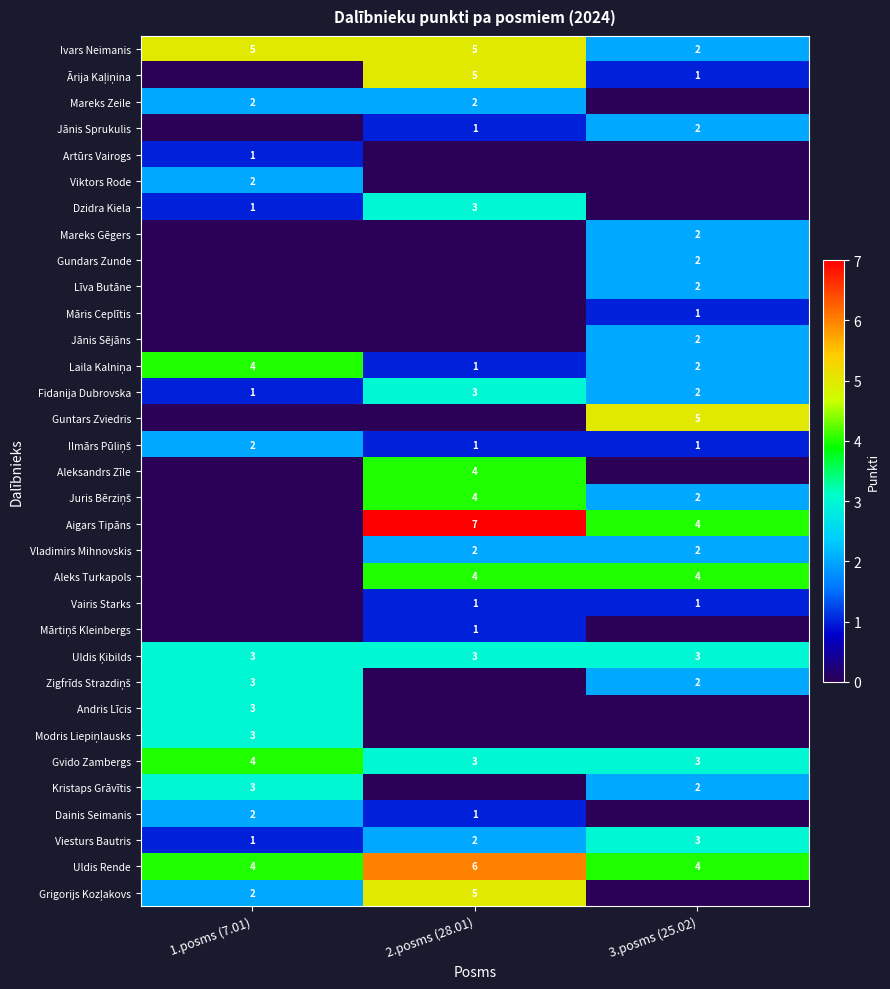

How many Viesturs Bautris values are between 1 and 3?

3